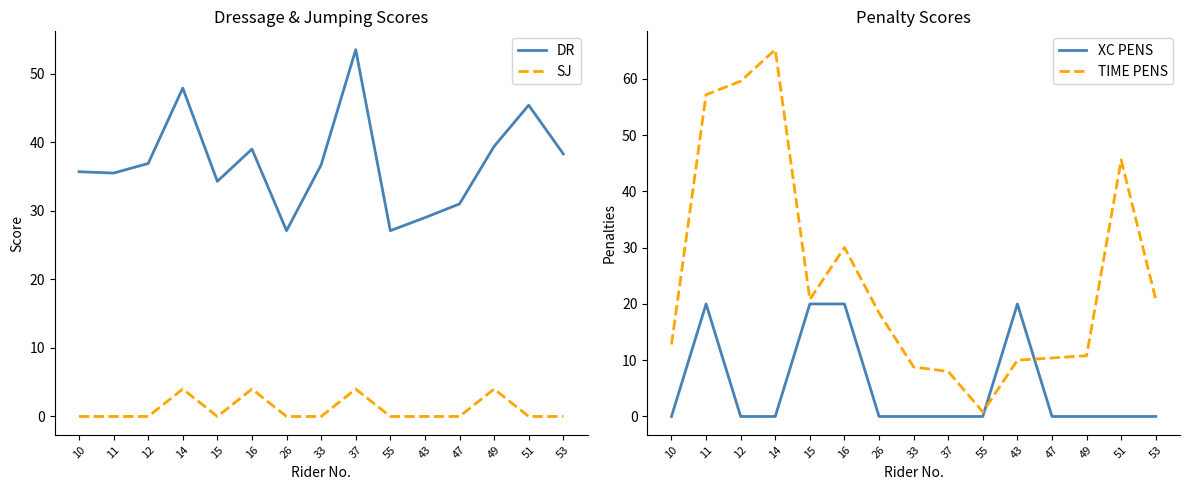

Count the number of categories in the chart.

15